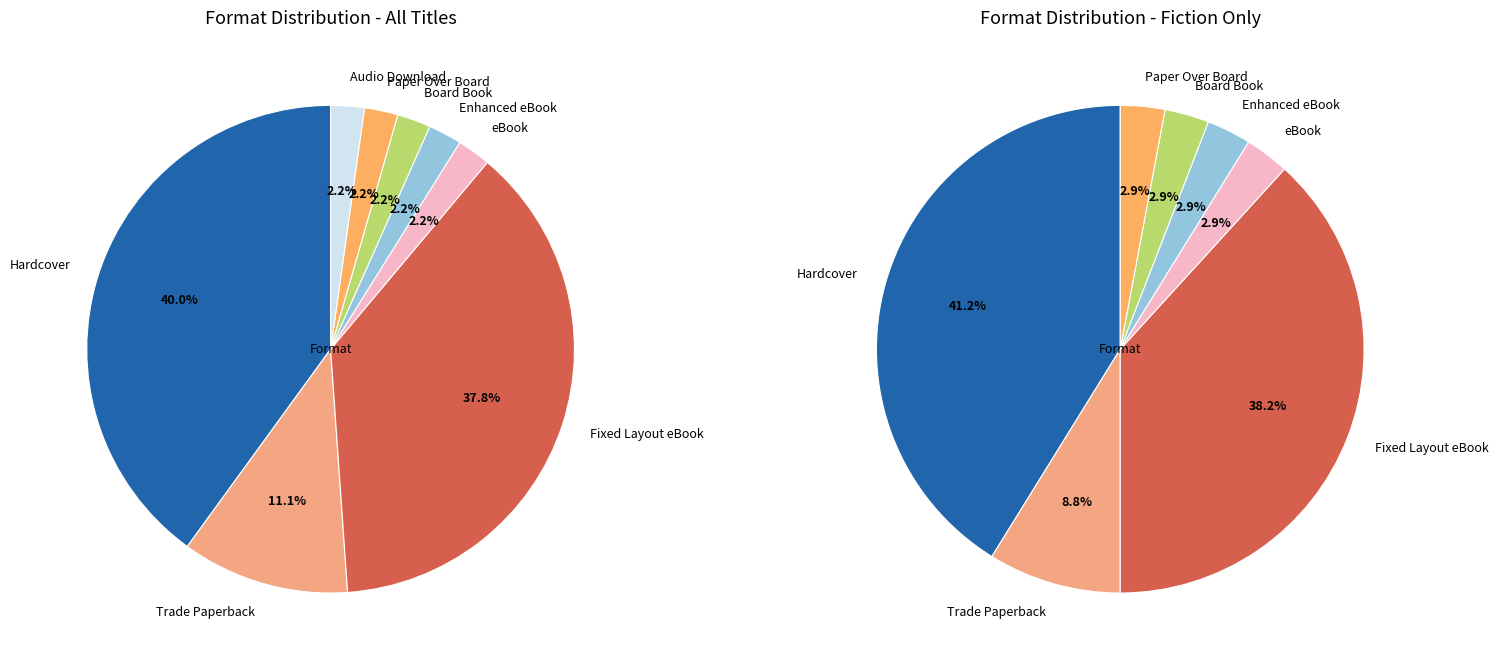

Rank the categories by value from lowest to highest.

eBook, Enhanced eBook, Board Book, Paper Over Board, Audio Download, Trade Paperback, Fixed Layout eBook, Hardcover